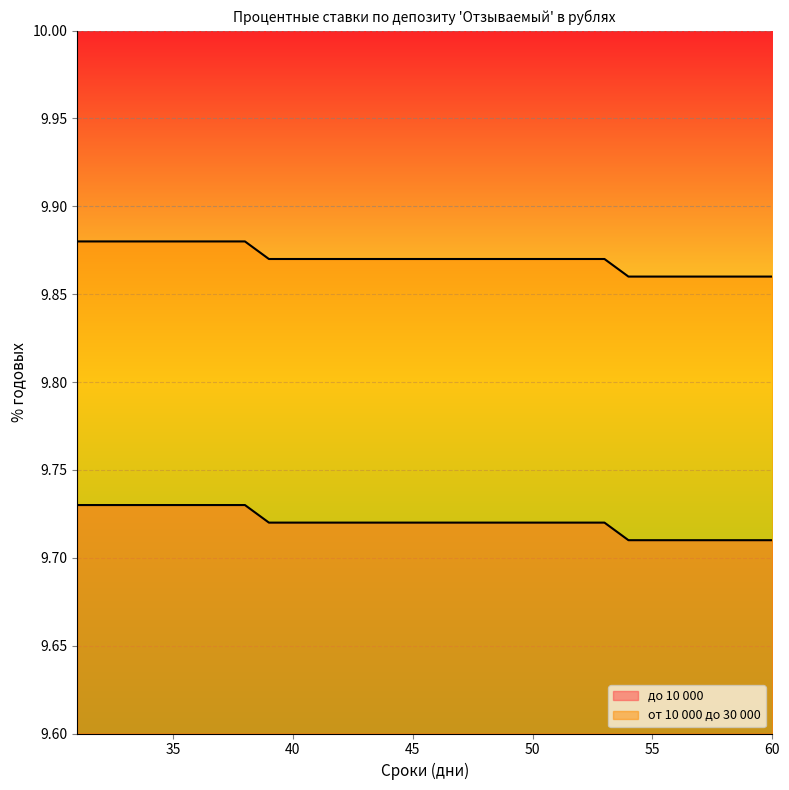

Between 40 and 33, which is larger?

33